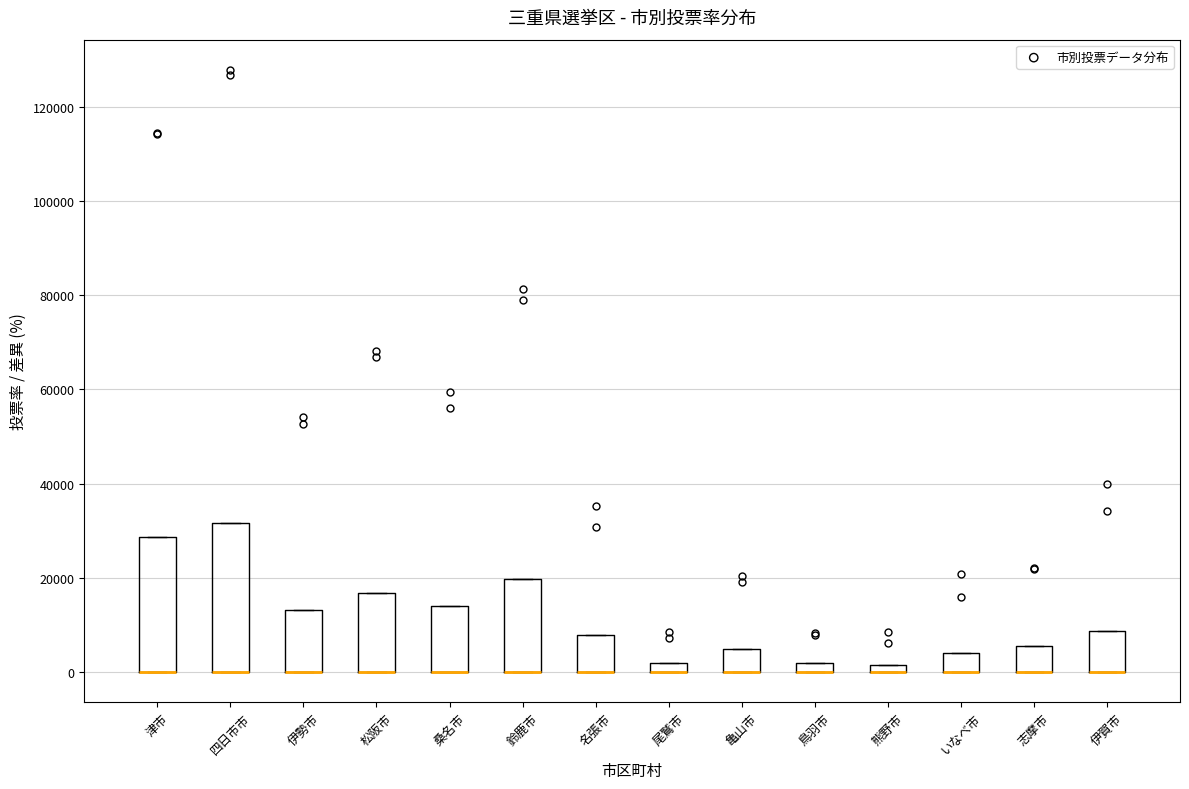

Where is the lower edge of the box for 伊賀市 on the y-axis? The values are not printed on the chart, so give them approximately, as read against the axis.

0